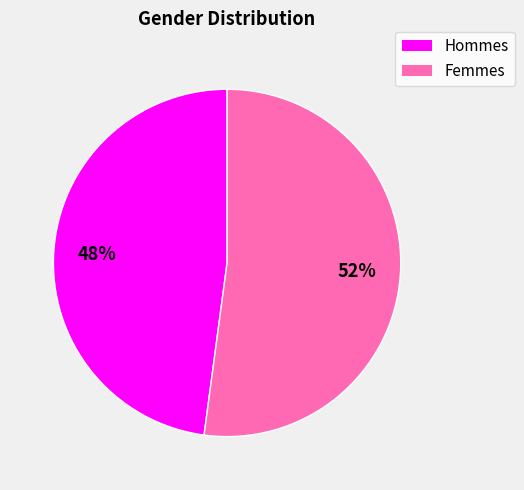

Count the number of slices in the pie.

2